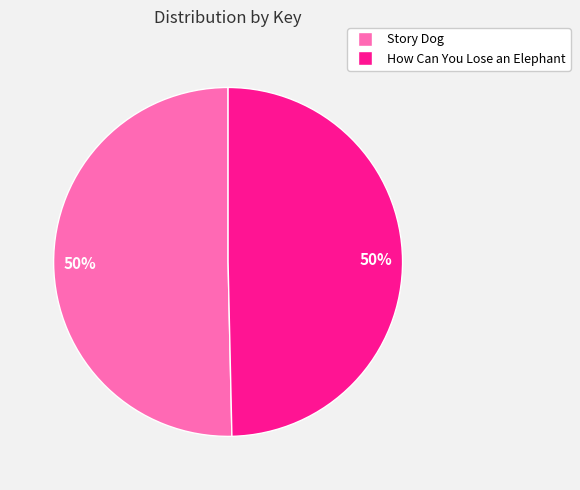

How many slices are in this pie chart?

2